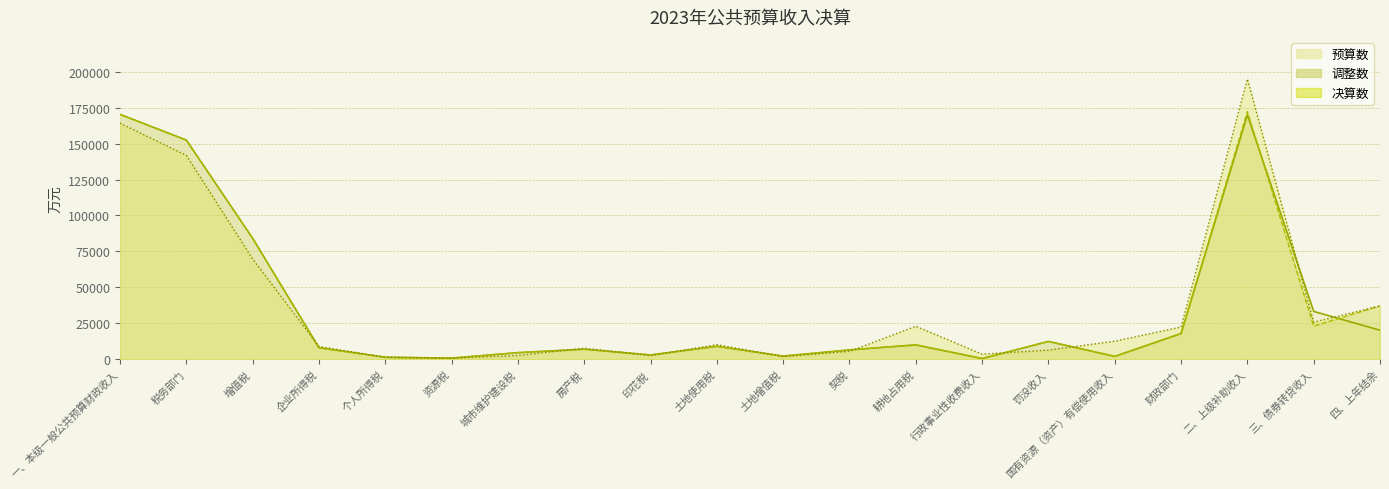

How many values in the 预算数 series exceed 9000?

9